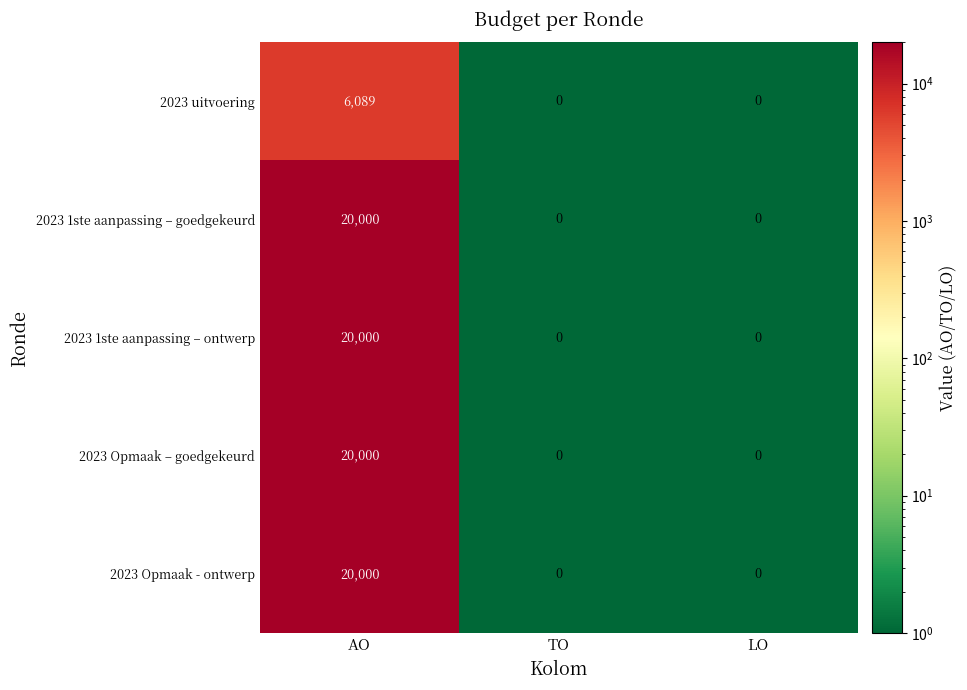

How many data points does each series have?

3